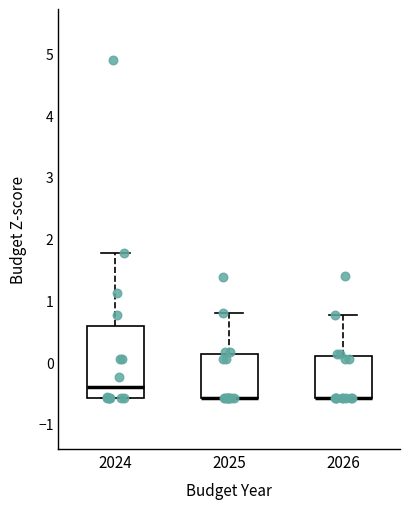

Where is the lower edge of the box at x = 2025 on the y-axis? The values are not printed on the chart, so give them approximately, as read against the axis.

-0.6